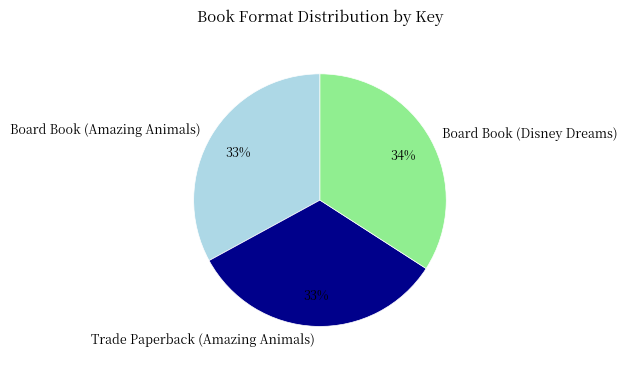

Is there a majority slice in this chart?

No